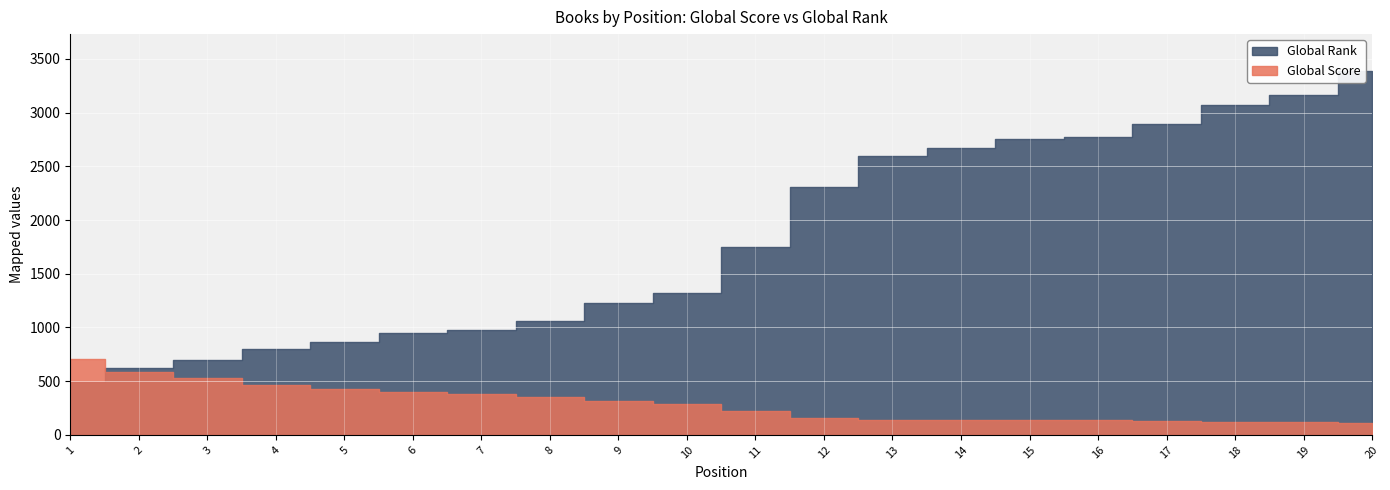

Reading right to left, extract all data points from this chart.

Global Score: 20=111	19=119	18=122	17=130	16=135	15=137	14=140	13=143	12=156	11=219	10=287	9=315	8=356	7=385	6=396	5=429	4=461	3=527	2=586	1=711
Global Rank: 20=3392	19=3163	18=3068	17=2893	16=2774	15=2754	14=2675	13=2597	12=2311	11=1748	10=1318	9=1230	8=1061	7=974	6=948	5=869	4=801	3=697	2=620	1=489